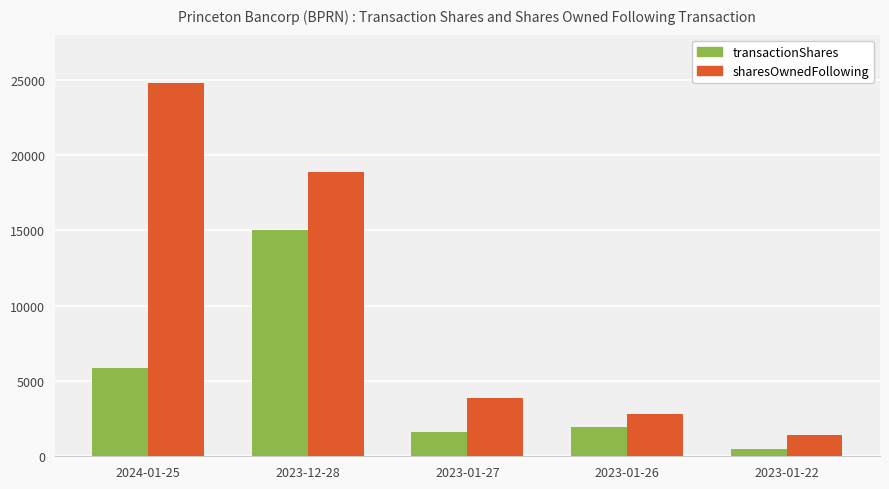

Which category has the highest value across all series?

2024-01-25